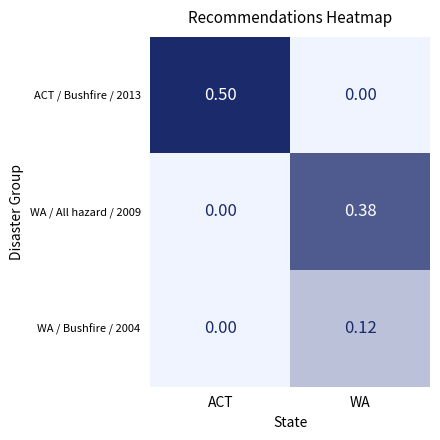

Rank the categories by ACT / Bushfire / 2013 value from lowest to highest.

WA, ACT